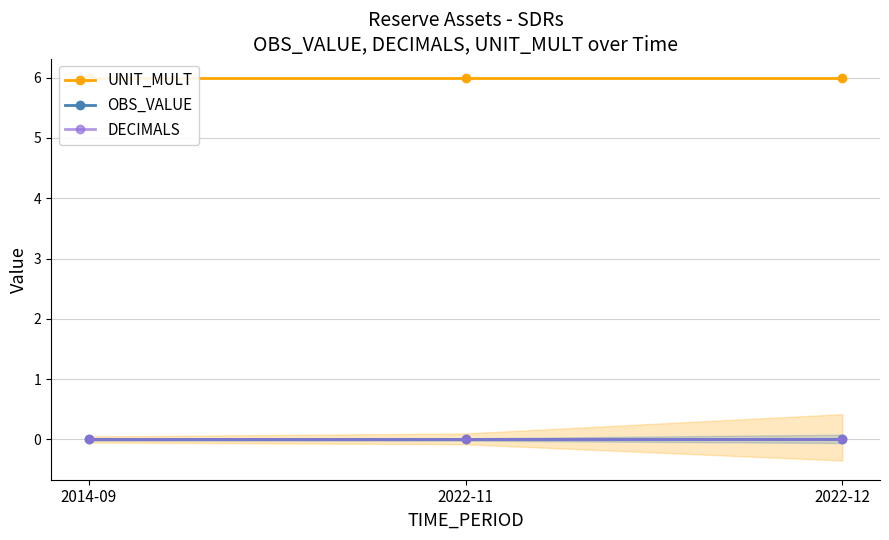

Reading right to left, list all the values displayed in this chart.

UNIT_MULT: 2022-12=6	2022-11=6	2014-09=6
OBS_VALUE: 2022-12=0	2022-11=0	2014-09=0
DECIMALS: 2022-12=0	2022-11=0	2014-09=0